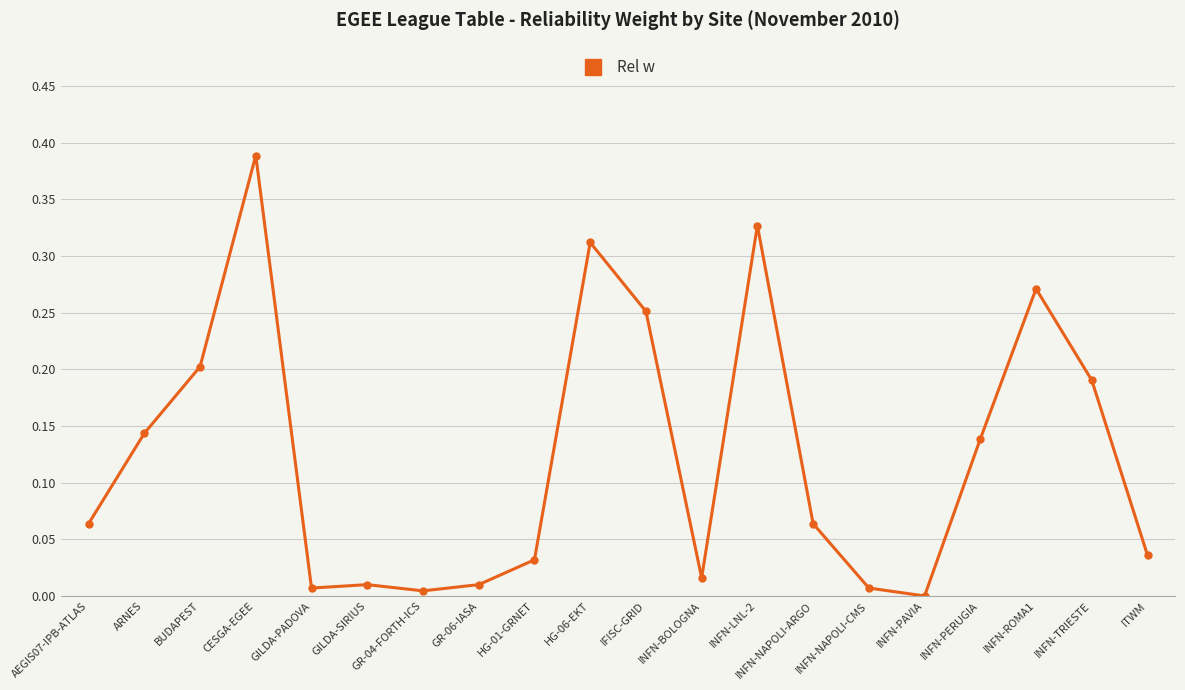

Between ARNES and GR-04-FORTH-ICS, which is larger?

ARNES